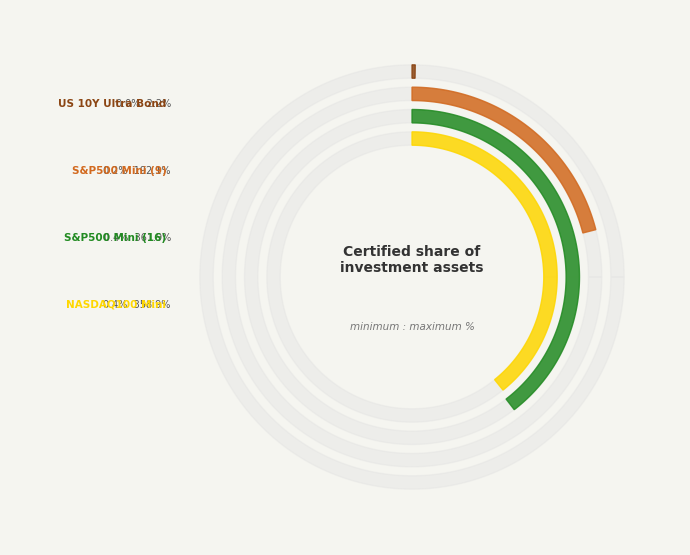

To the nearest percent, what portion does MINI S&P 500 FUTURES 06/2024 (9) represent?

21%